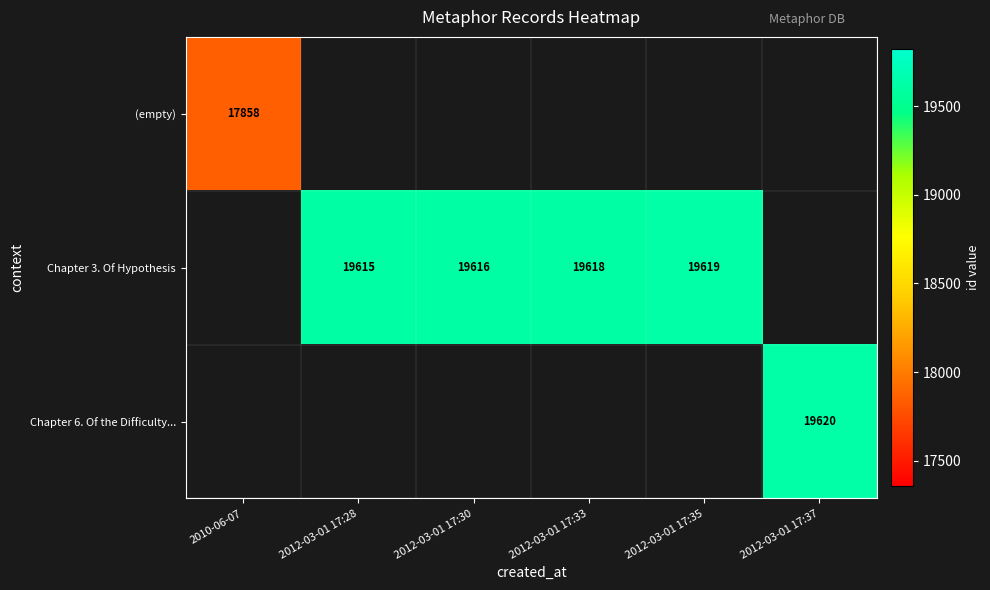

The (empty) series shows 17858 at 2010-06-07. True or false?

True